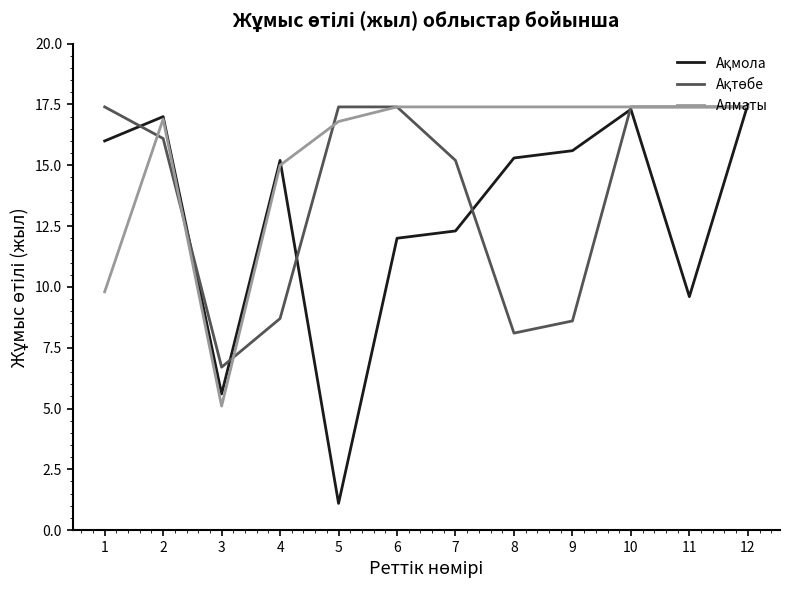

What is the total value across all series at 3?

17.4